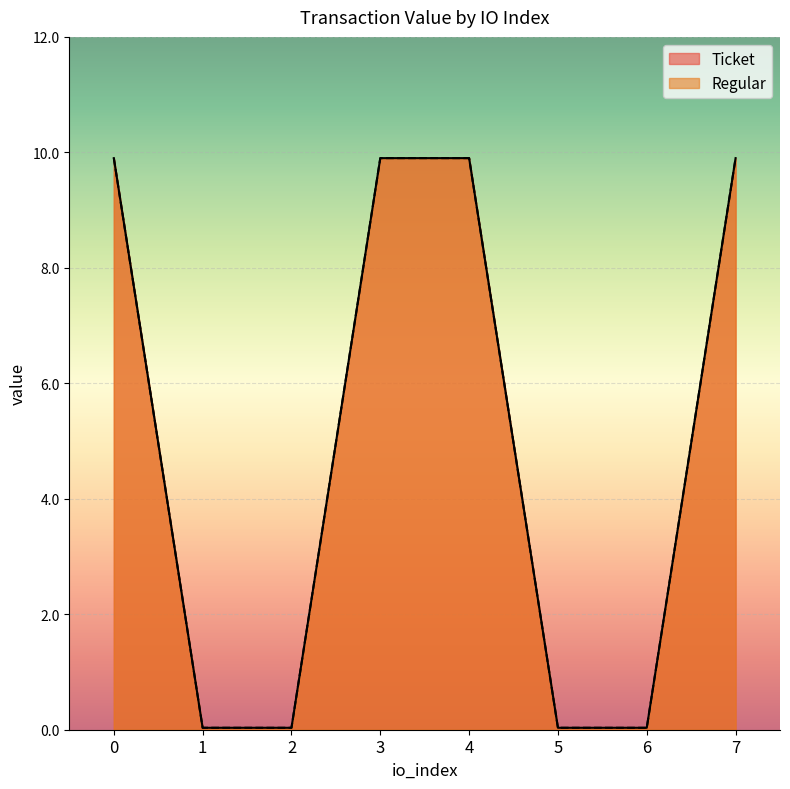

The value of Regular at 6 is 0.0. True or false?

True